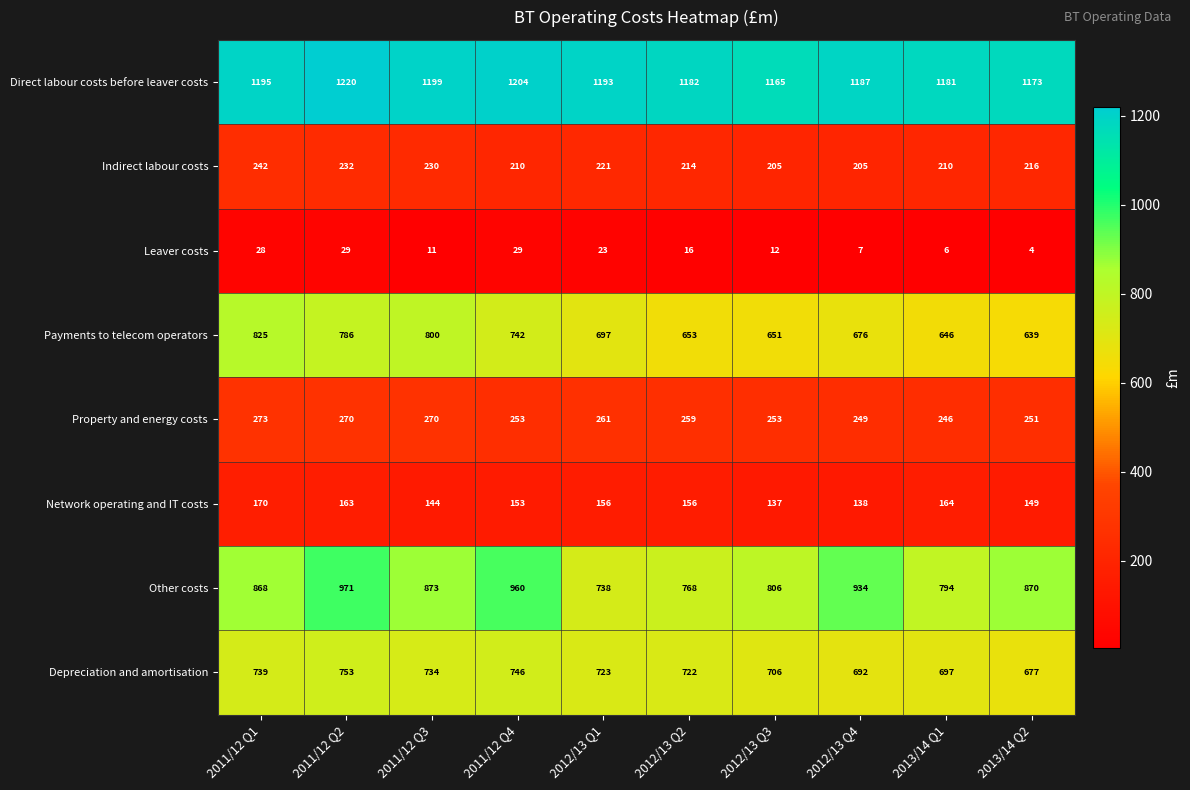

What is the spread (max minus min) of values at 2013/14 Q2?

1169